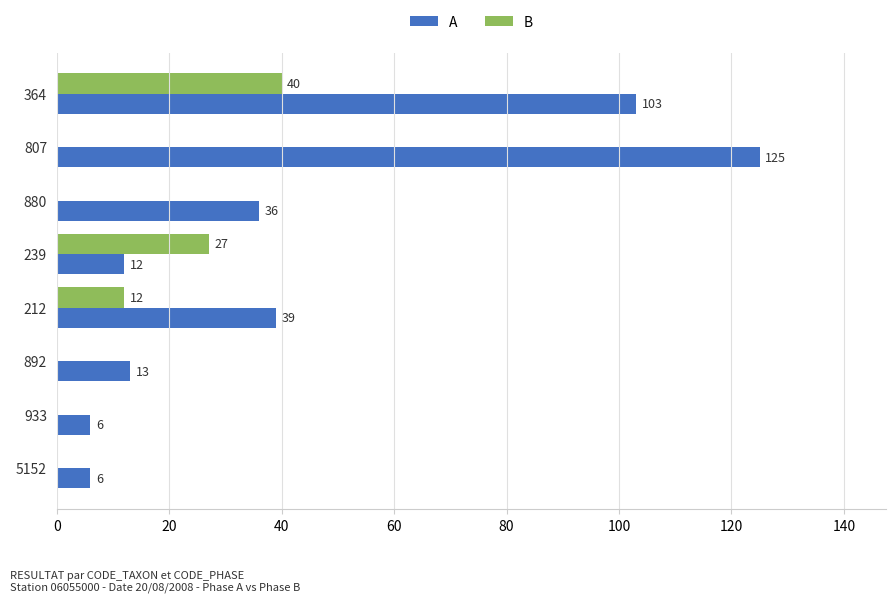

Which series changed the most between 807 and 880?

A